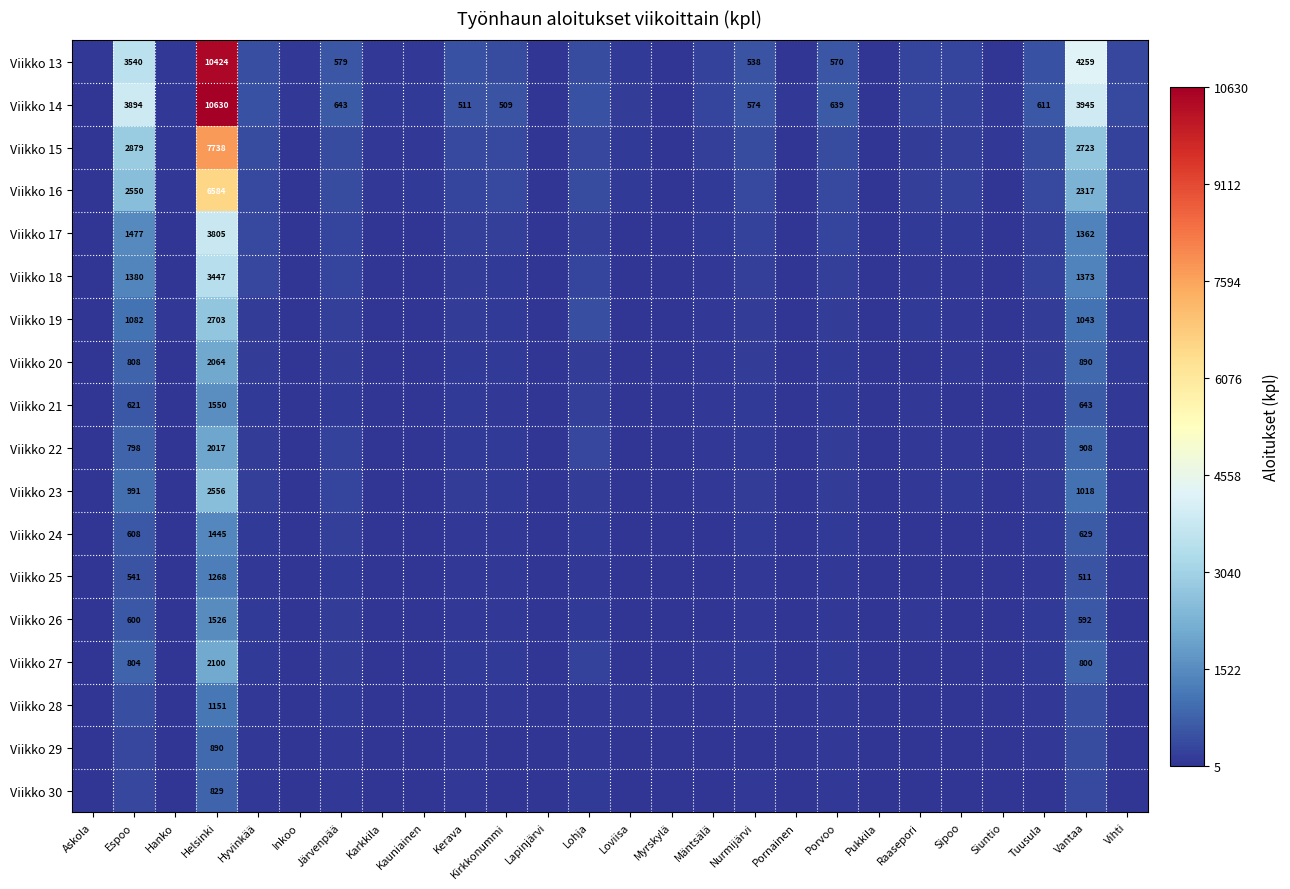

True or false: Viikko 29 has a value of 1421 at Helsinki.

False